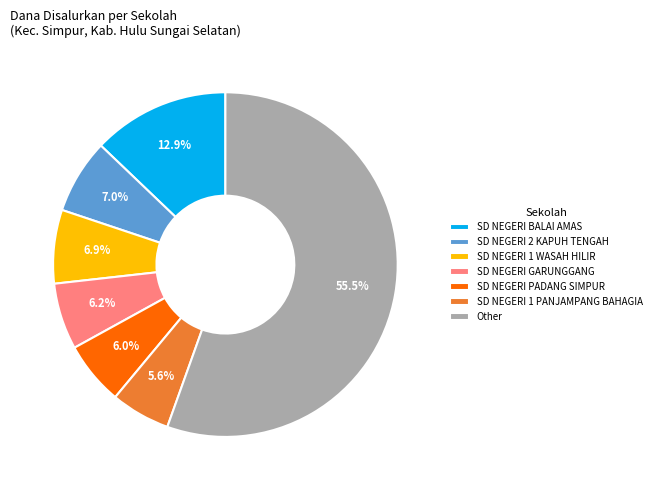

Is the sum of SD NEGERI 1 WASAH HILIR and SD NEGERI GARUNGGANG greater than half?

No